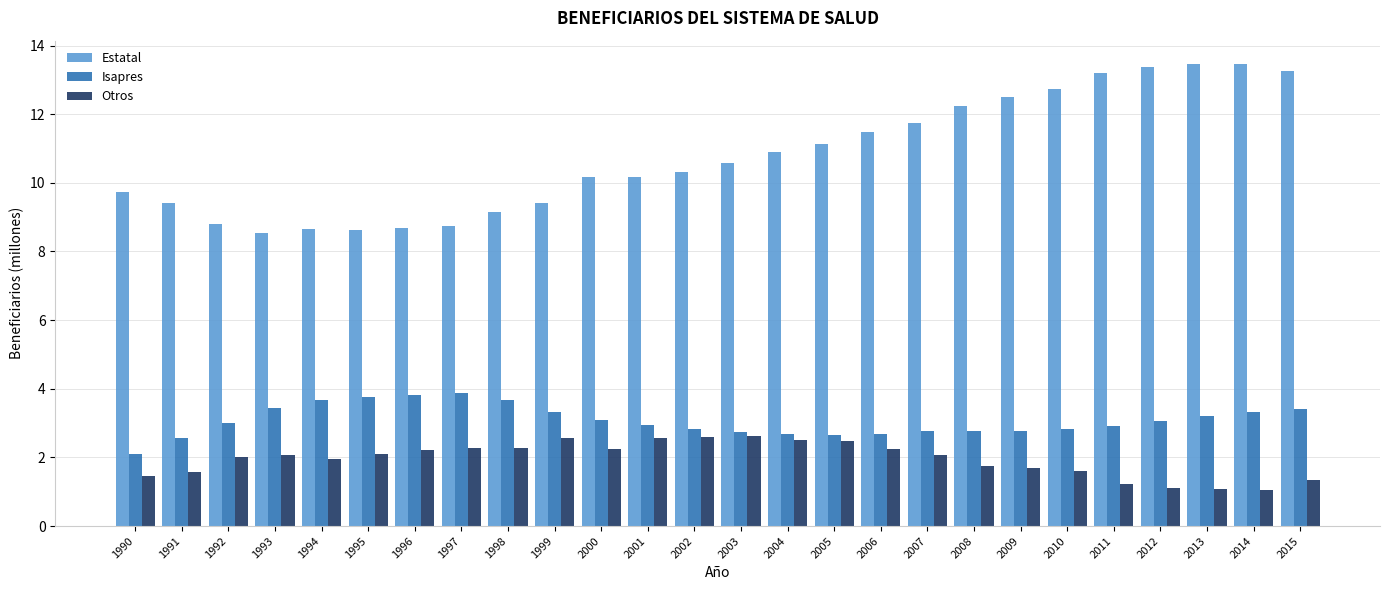

What is the total value across all series at 2013?

17.7